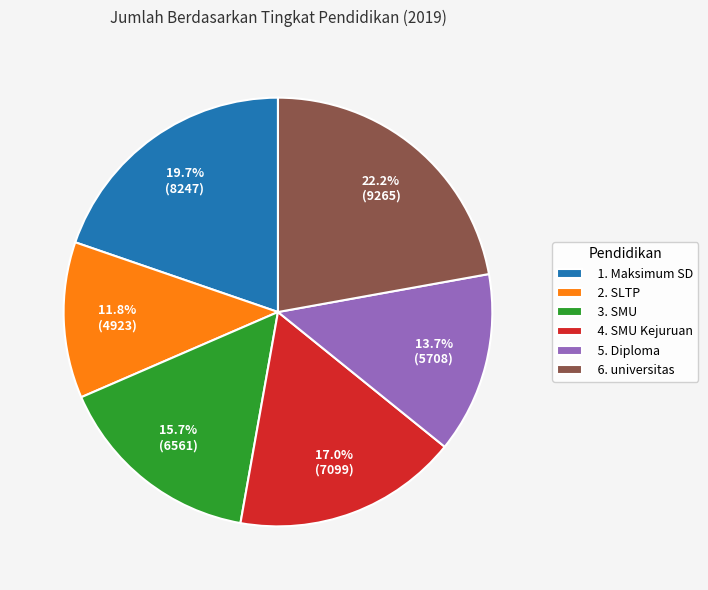

To the nearest percent, what is the average slice percentage?

17%